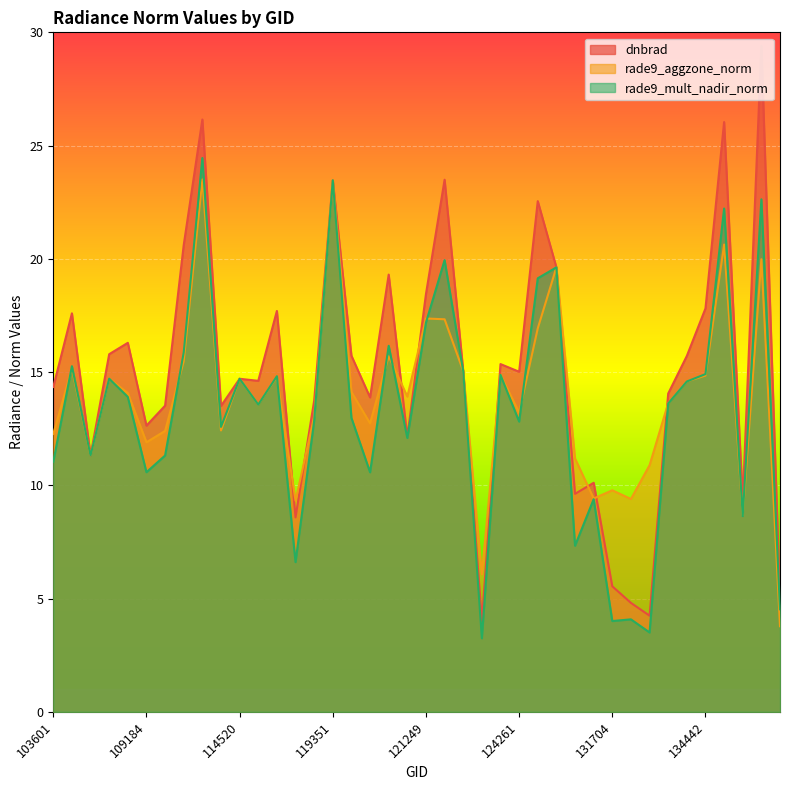

What is the difference between the dnbrad values at 115226 and 115113?

3.1